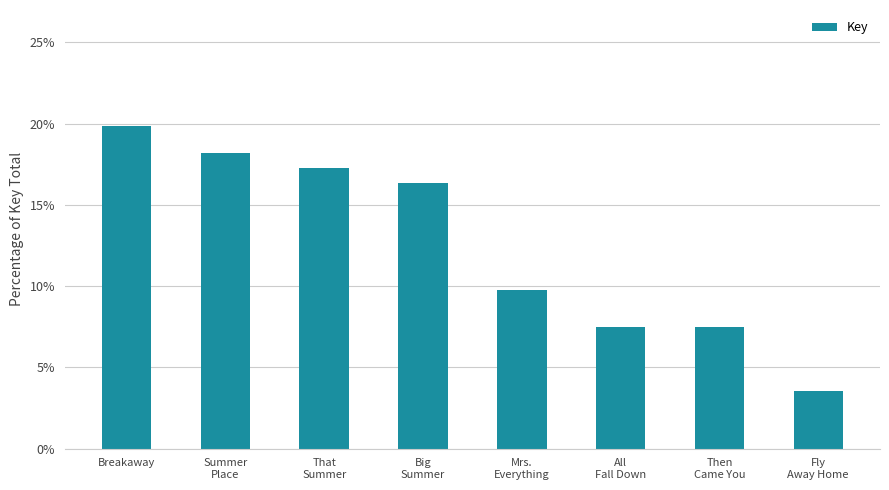

What is the sum of all values?

100.0